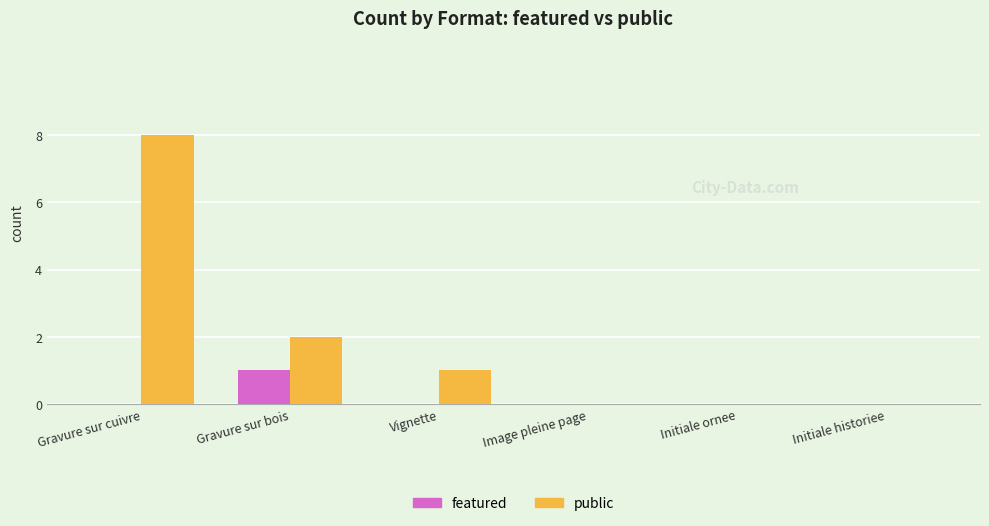

Count the number of data series in this chart.

2